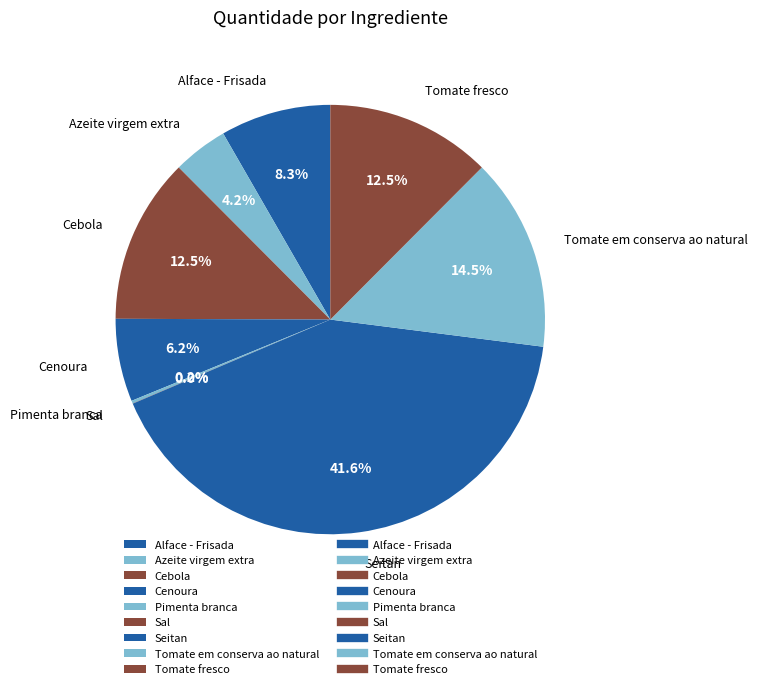

What is the largest slice in the pie chart?

Seitan